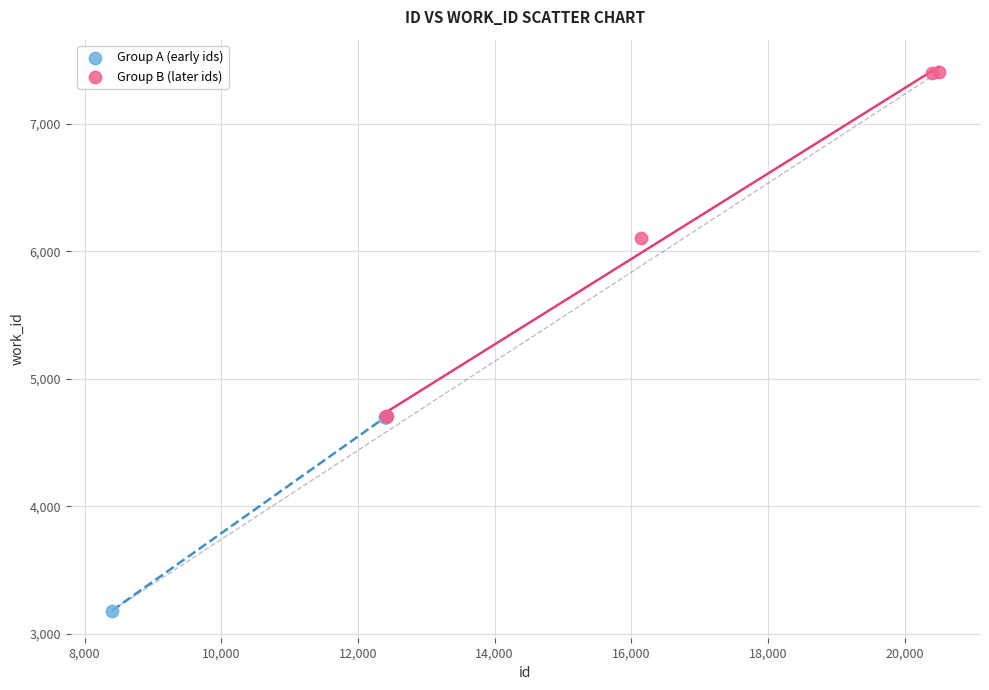

Which series reaches the maximum Y coordinate?

Group B (later ids)